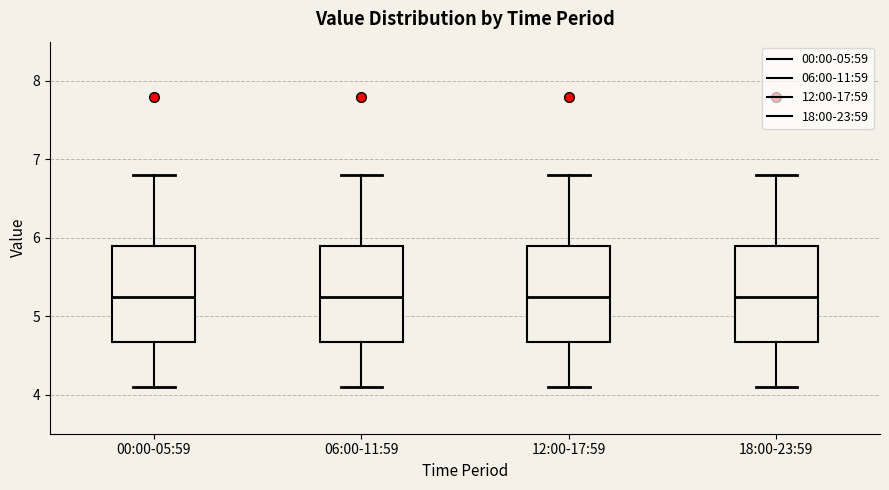

Reading left to right, transcribe this box plot: for each box, give where its median line is, the range the box spans, and where its two whiskers end, as read against the y-axis. The values are not printed on the chart, so give them approximately, as read against the axis.

00:00-05:59: median 5.3, box 4.7 to 5.9, whiskers 4.1 to 6.8
06:00-11:59: median 5.3, box 4.7 to 5.9, whiskers 4.1 to 6.8
12:00-17:59: median 5.3, box 4.7 to 5.9, whiskers 4.1 to 6.8
18:00-23:59: median 5.3, box 4.7 to 5.9, whiskers 4.1 to 6.8